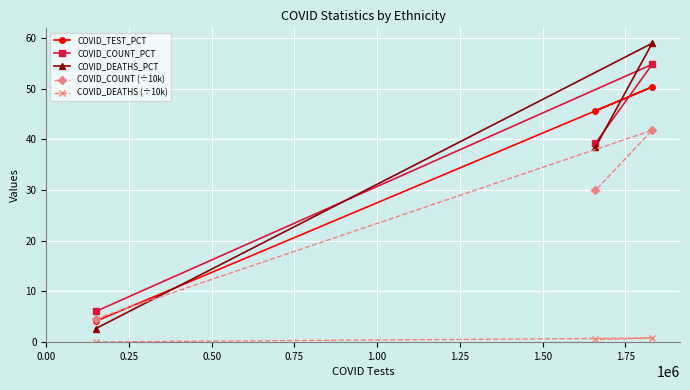

How many data points in COVID_DEATHS_PCT are above 38?

2